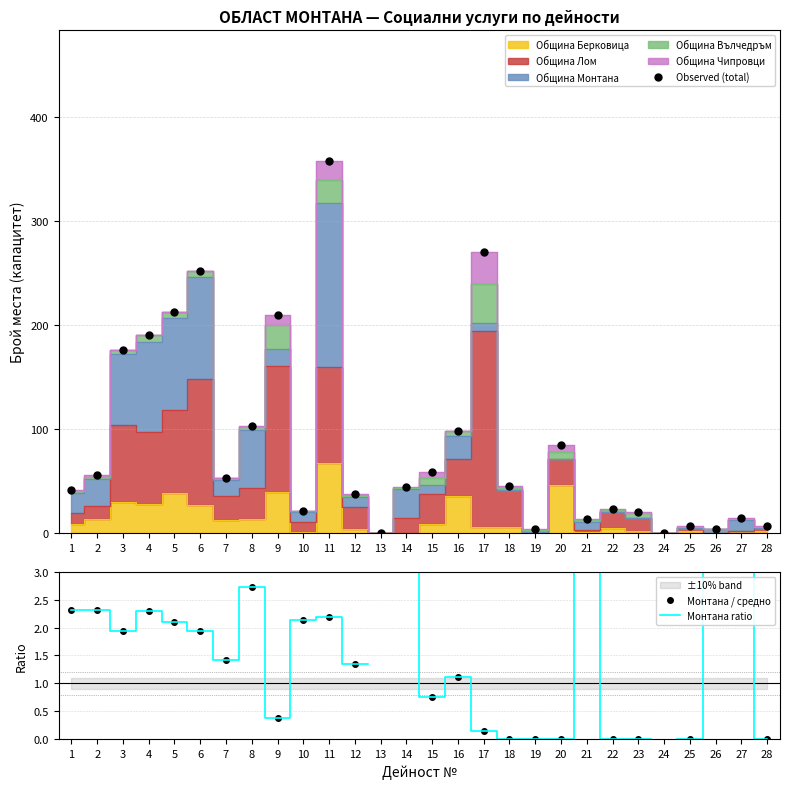

What is the difference between the maximum and minimum values in the Монтана / средно series?

5.0